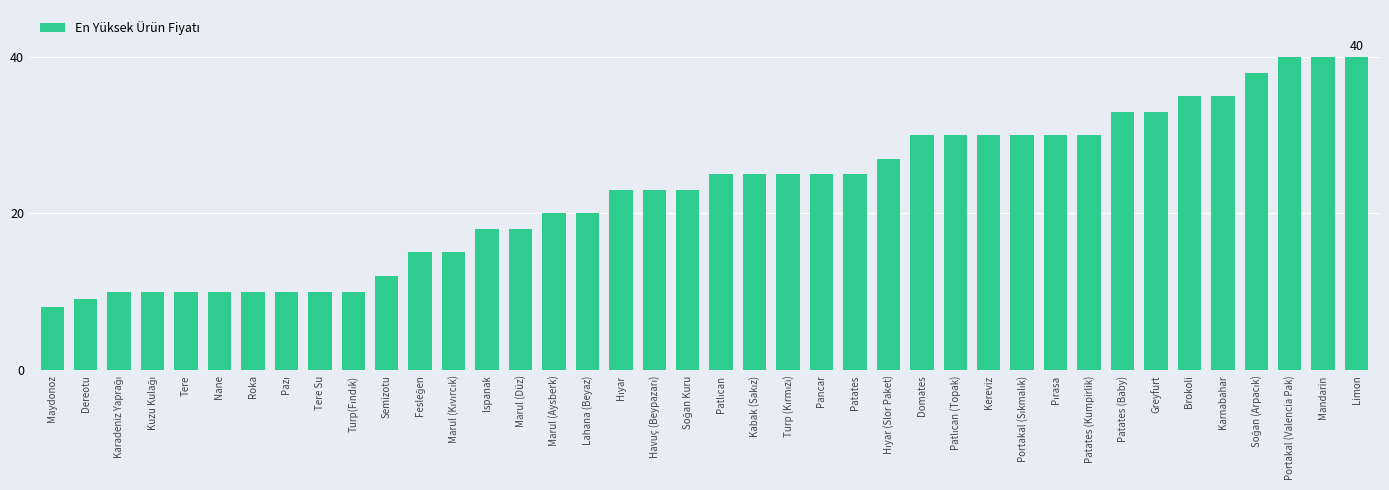

Reading left to right, extract all data points from this chart.

8	9	10	10	10	10	10	10	10	10	12	15	15	18	18	20	20	23	23	23	25	25	25	25	25	27	30	30	30	30	30	30	33	33	35	35	38	40	40	40